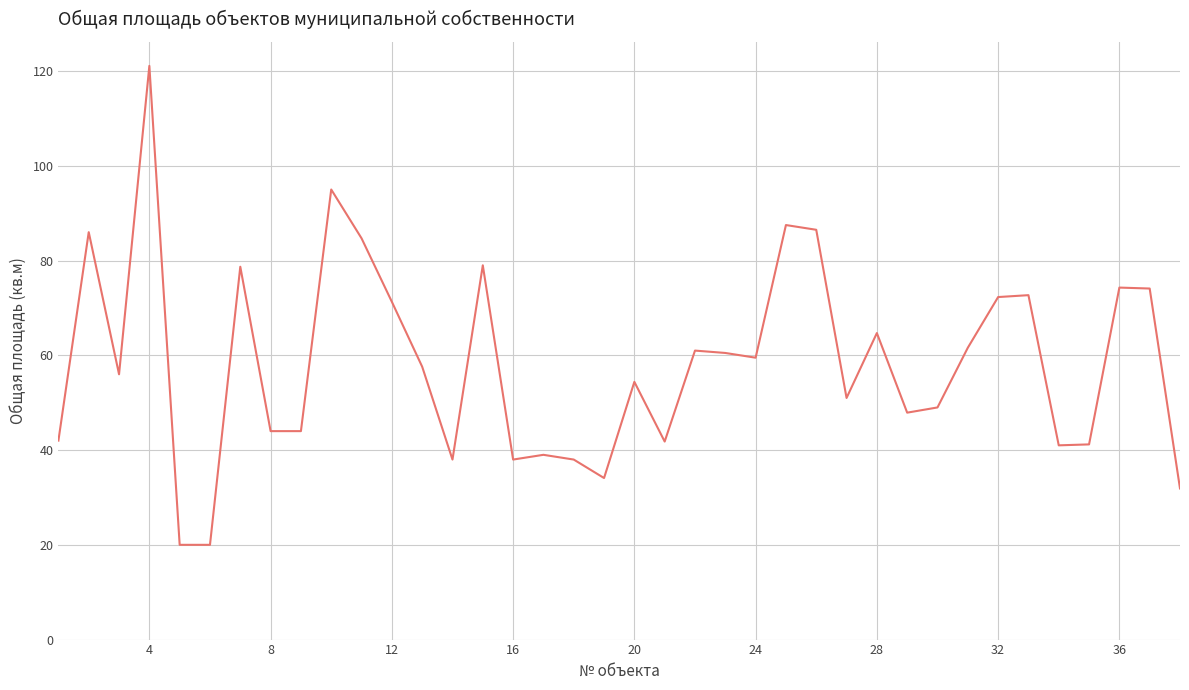

What is the maximum value shown in the chart?

121.1